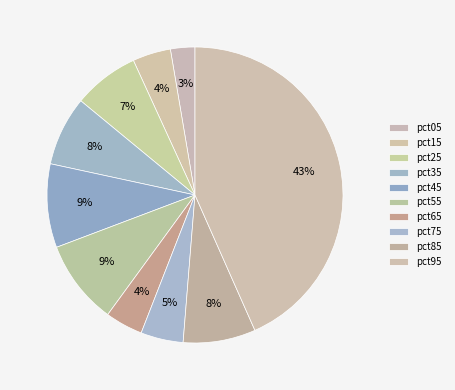

Does pct95 account for over 50% of the chart?

No